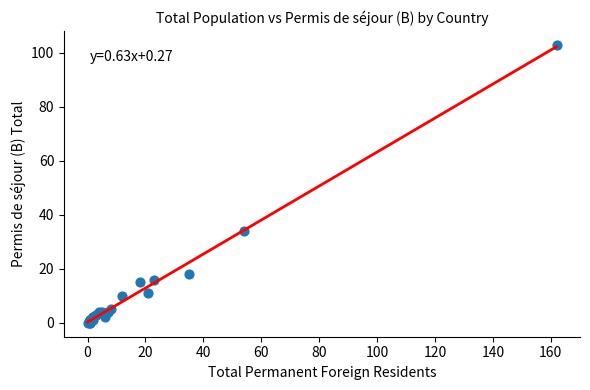

What Y value in the scatter plot is closest to 51?

34